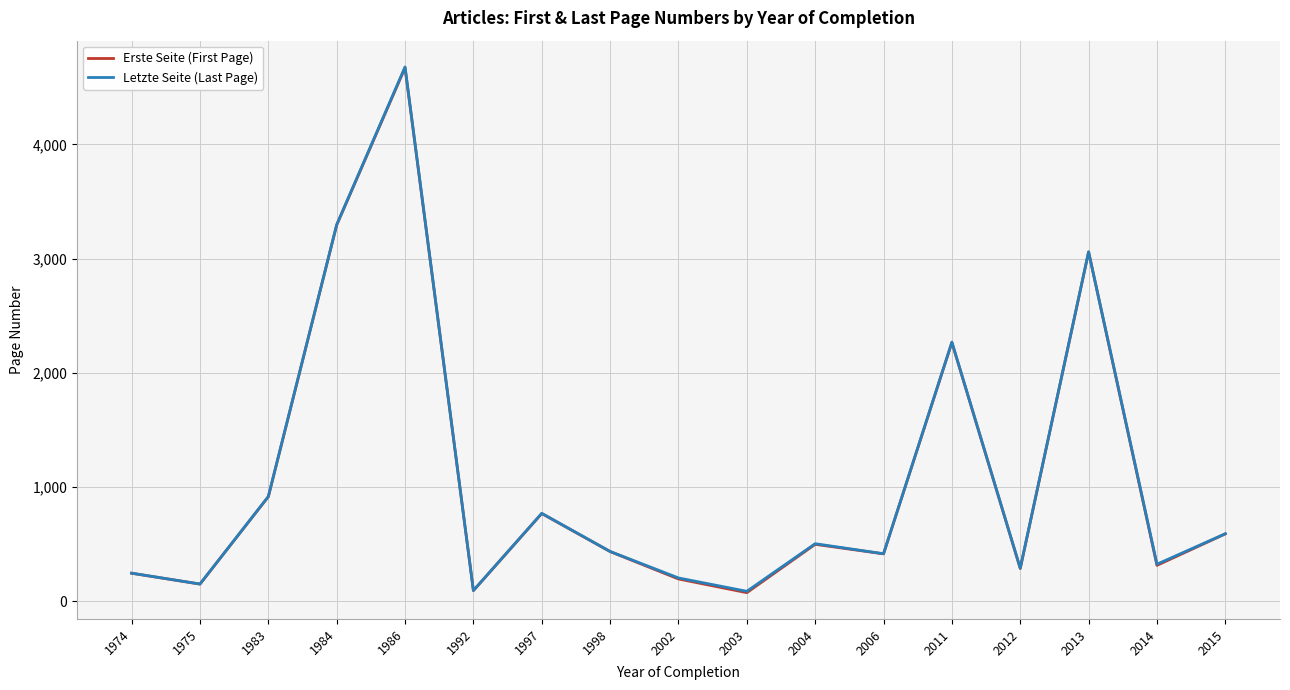

What is the difference between the Erste Seite (First Page) values at 2003 and 2013?

2984.0